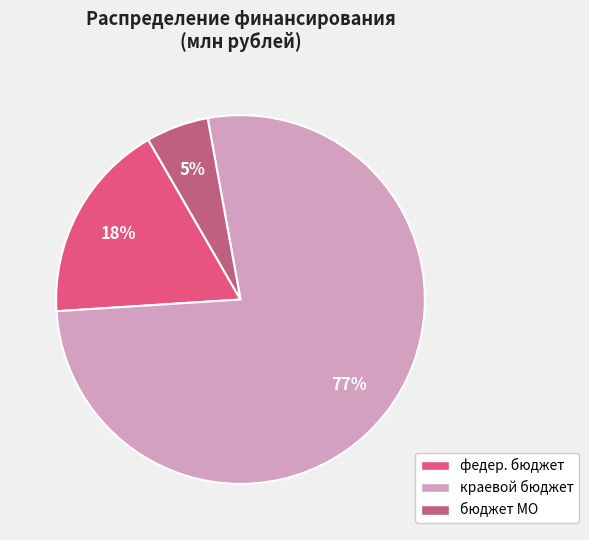

To the nearest percent, what portion does федер. бюджет represent?

18%